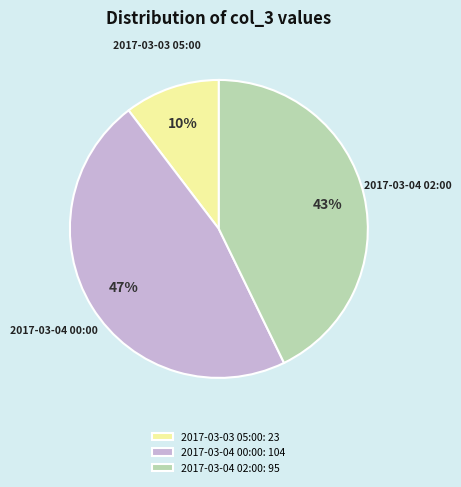

To the nearest percent, what is the difference between the 2017-03-04 00:00 and 2017-03-04 02:00 slice percentages?

4%